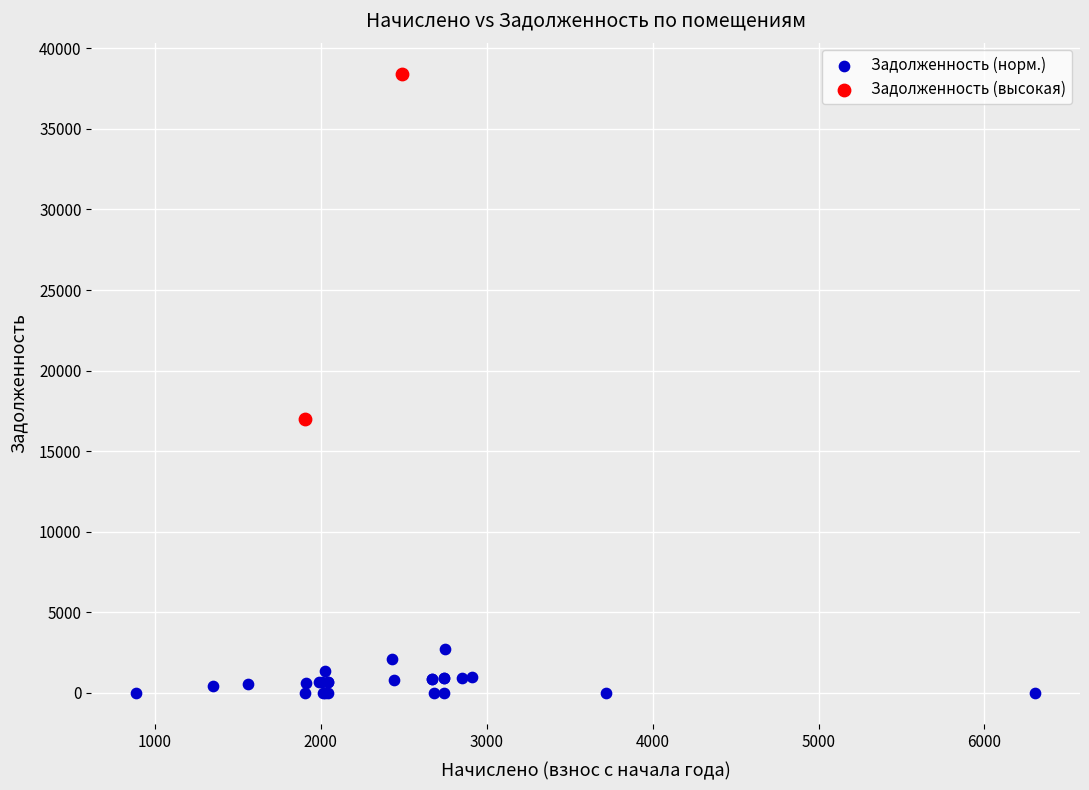

Which series contains the lowest Y value?

Задолженность (норм.)